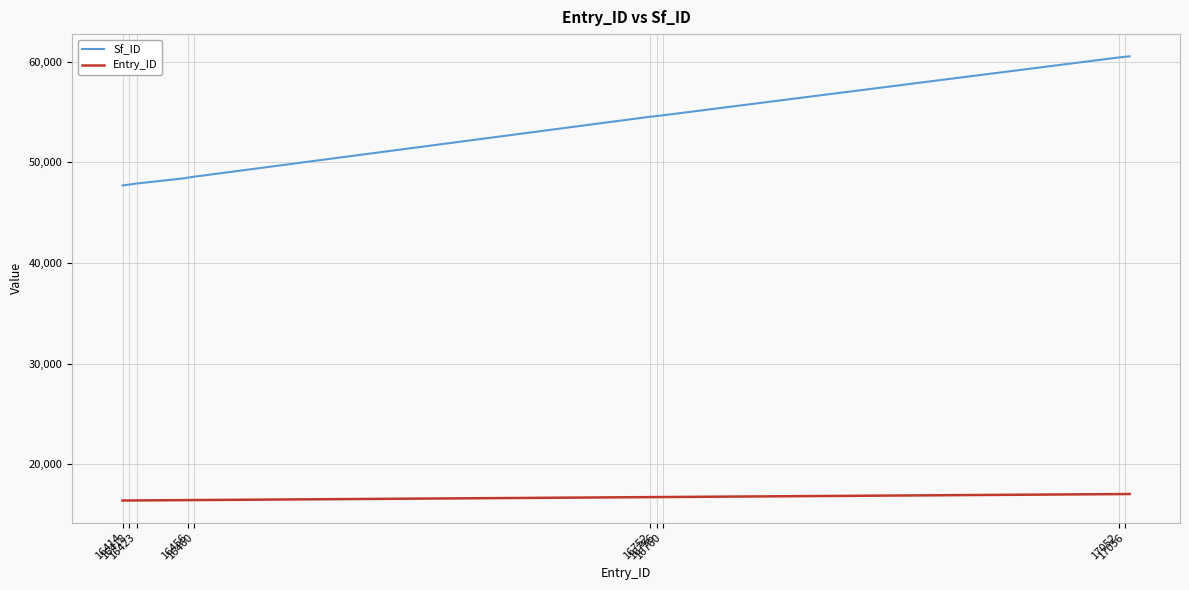

What is the difference between the maximum and minimum values in the Sf_ID series?

12826